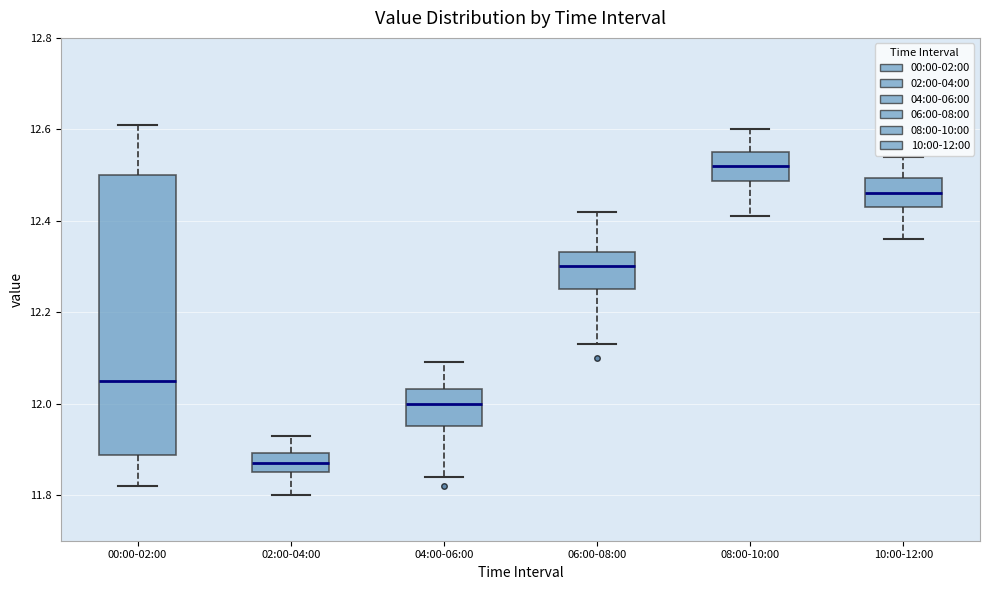

Where does the upper whisker of the box for 06:00-08:00 end on the y-axis? The values are not printed on the chart, so give them approximately, as read against the axis.

12.42